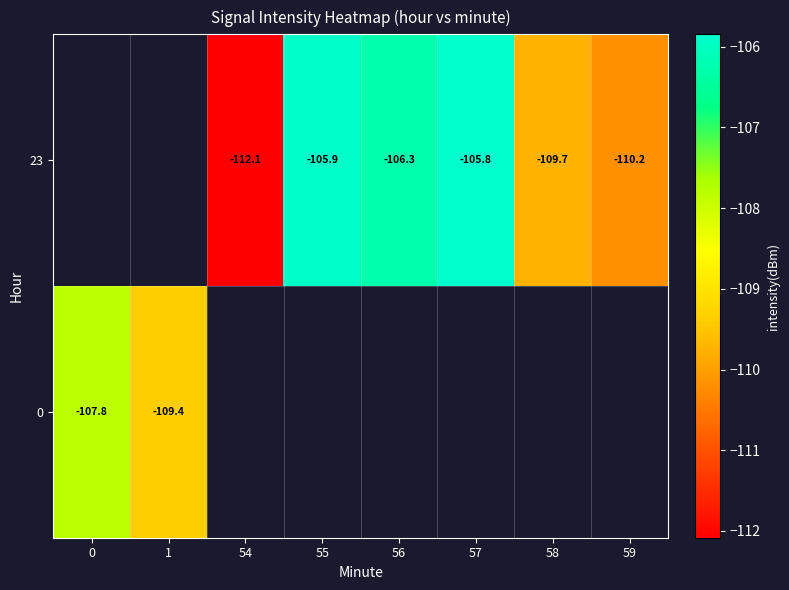

Where does the 23 series first go above -110?

55